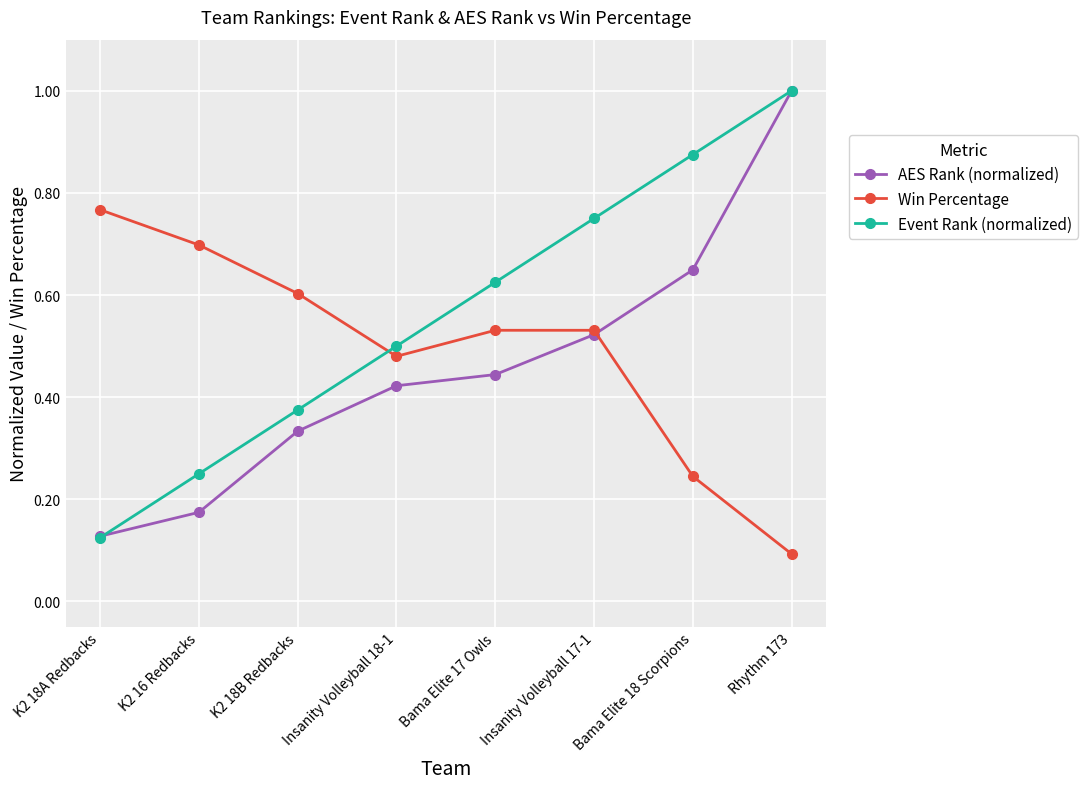

Which series has the largest total across all categories?

Event Rank (normalized)